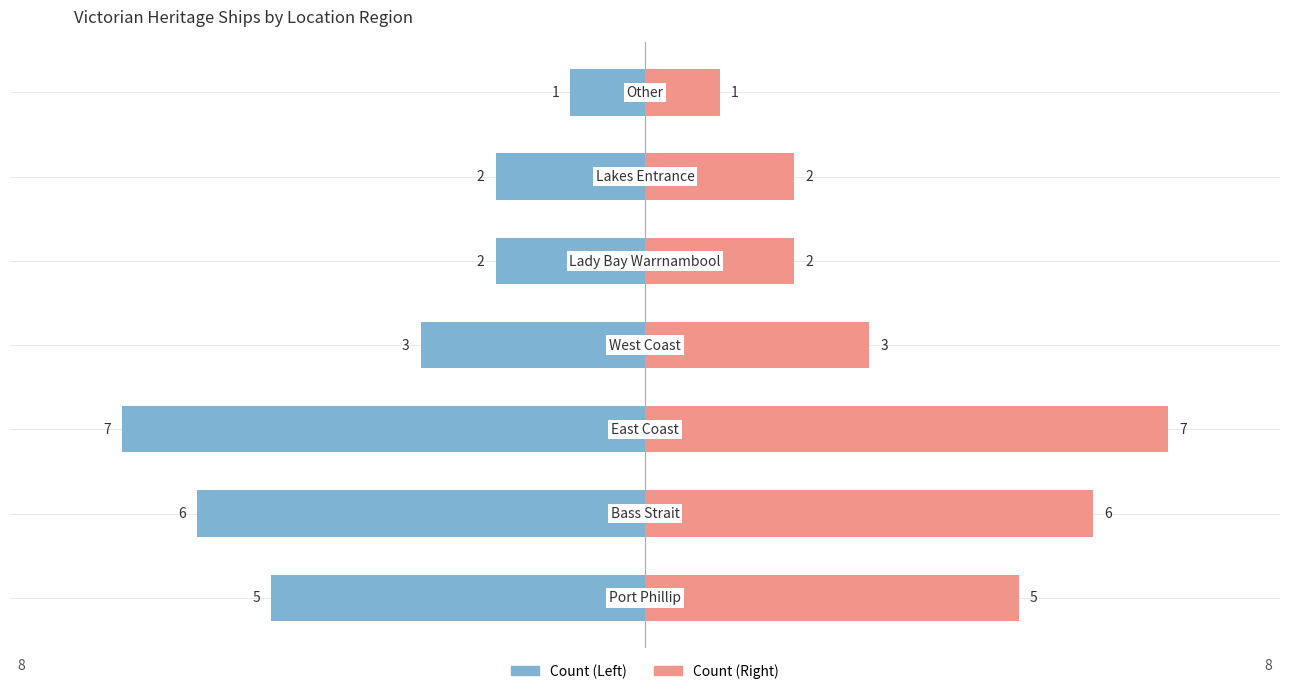

True or false: Count (Left) has a value of -5 at 0.

True